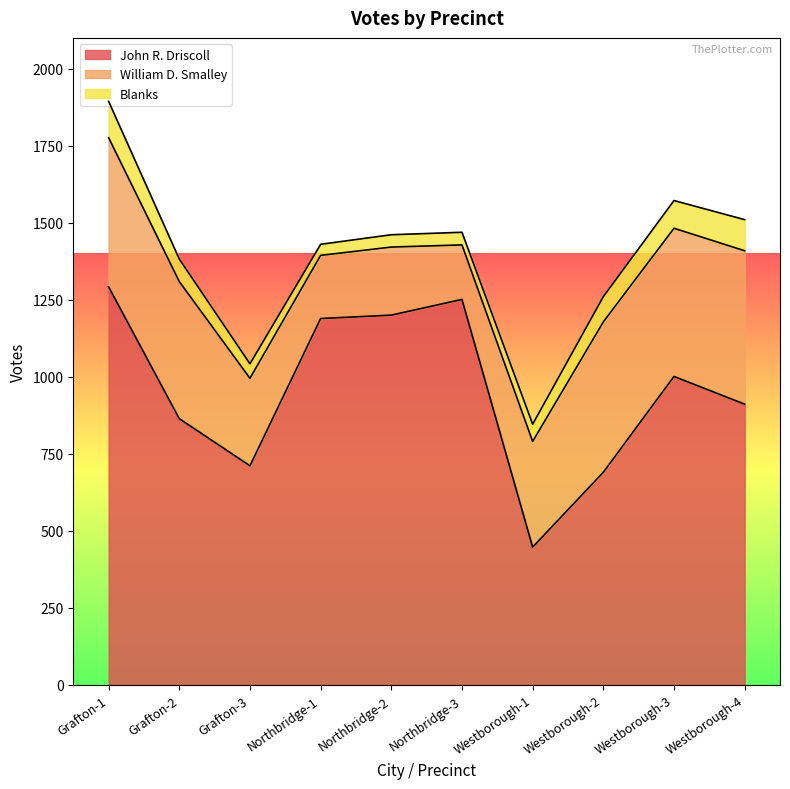

Between Northbridge-2 and Westborough-2, which series saw the biggest shift?

John R. Driscoll